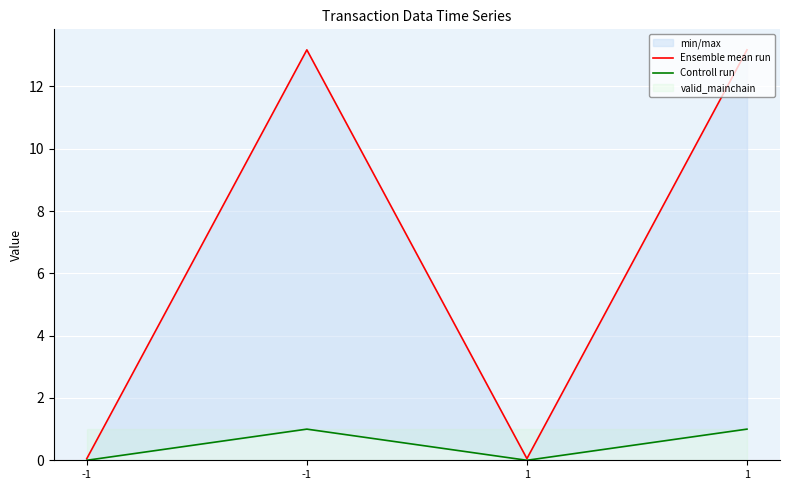

Where is the first local minimum for Ensemble mean run?

1